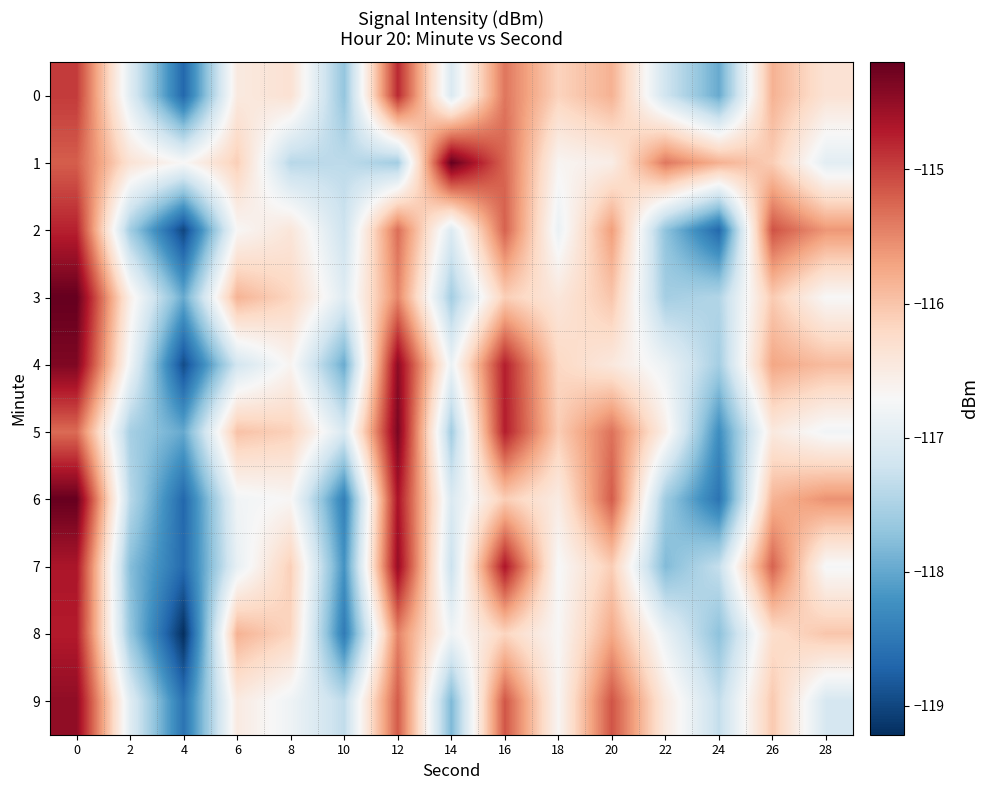

Rank the series by their maximum value, from highest to lowest.

3, 1, 6, 5, 4, 9, 7, 8, 2, 0